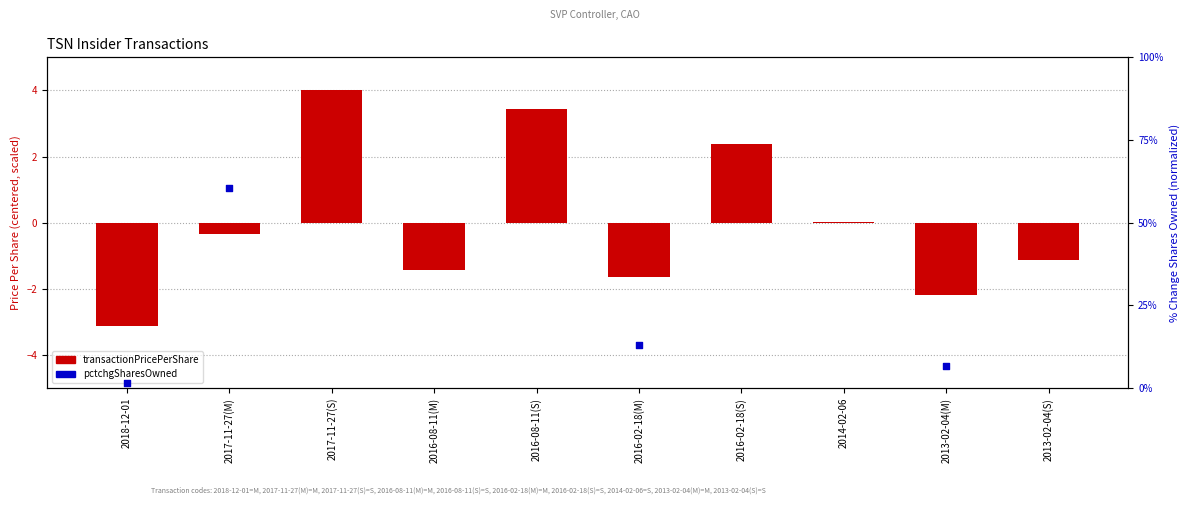

What is the total value across all series at 2016-02-18(M)?

11.4